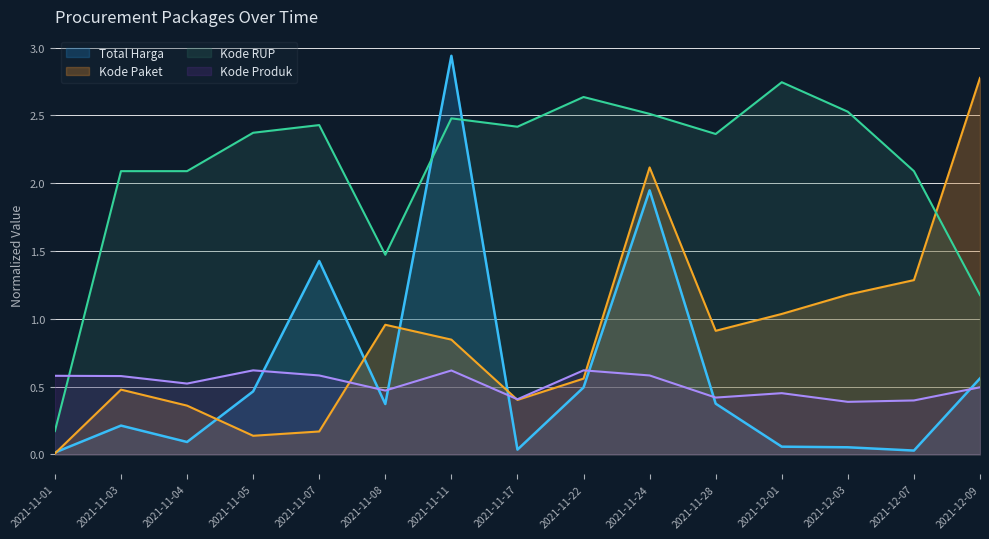

What position from the left is 2021-12-07?

14